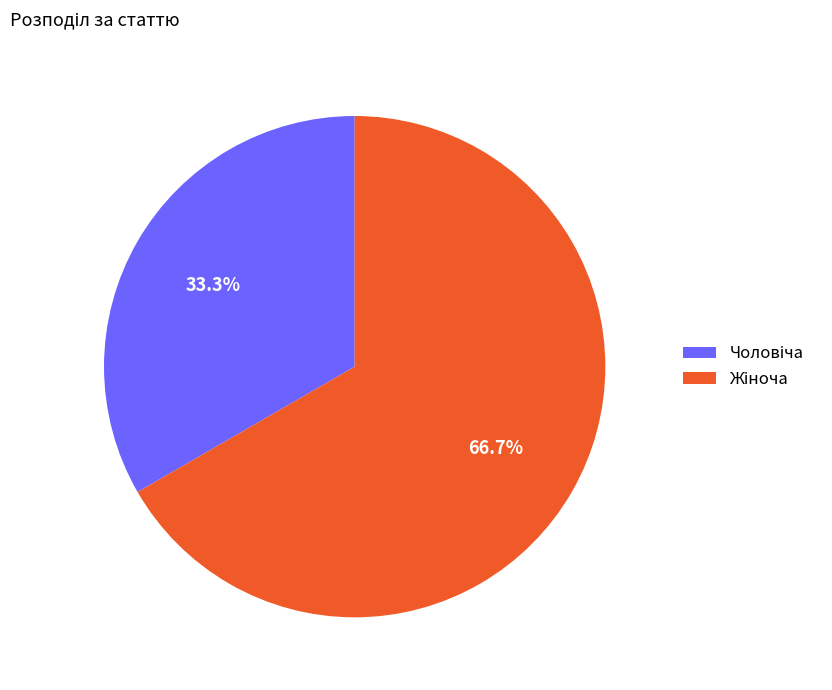

Does any single category account for the majority?

Yes